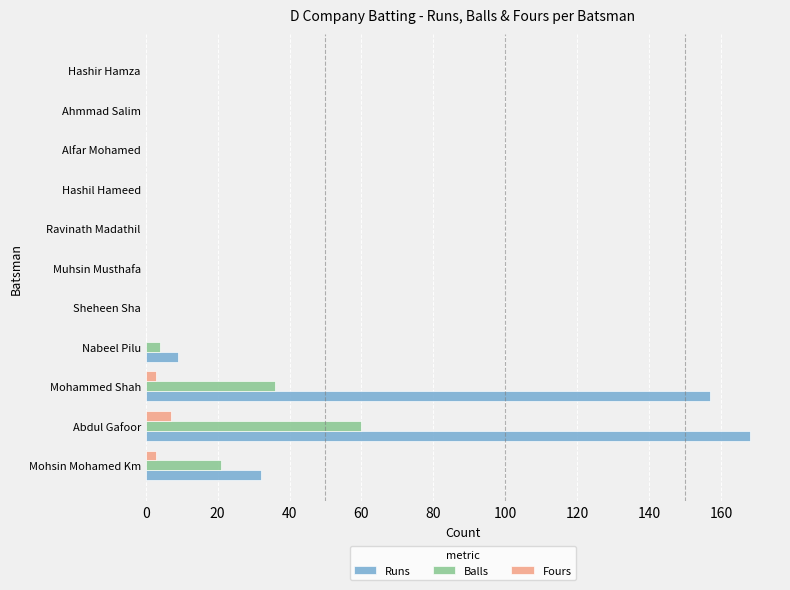

Which series has the largest total across all categories?

Runs